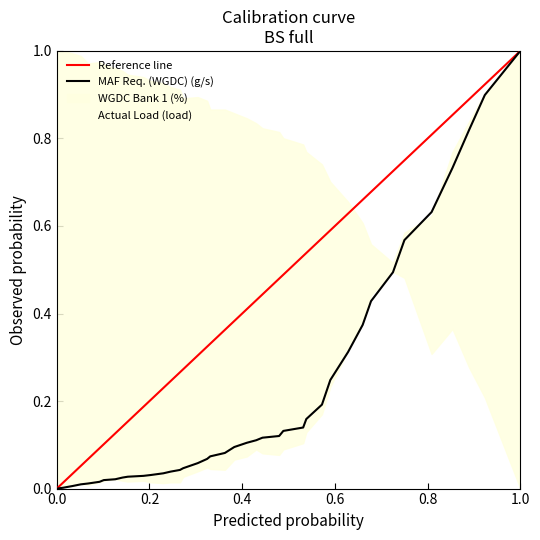

In Actual Load (load), how many points are lower than both neighbors (excluding endpoints)?

5